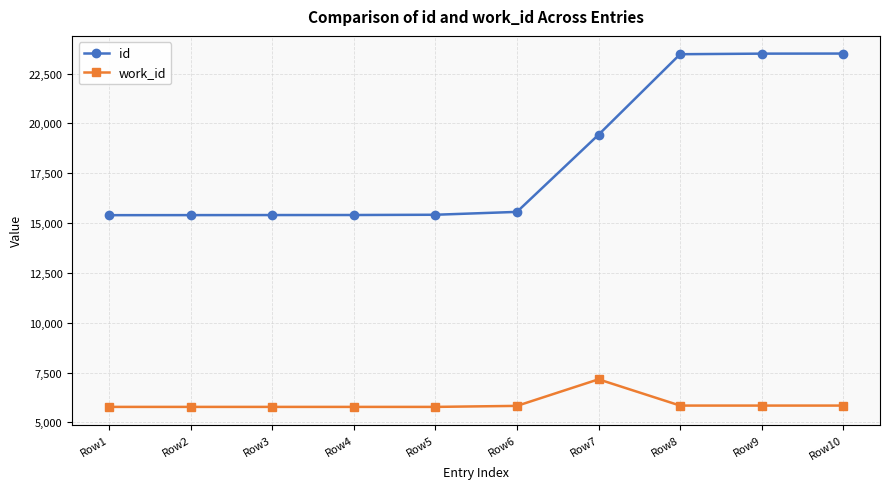

The value of work_id at Row7 is 7159. True or false?

True